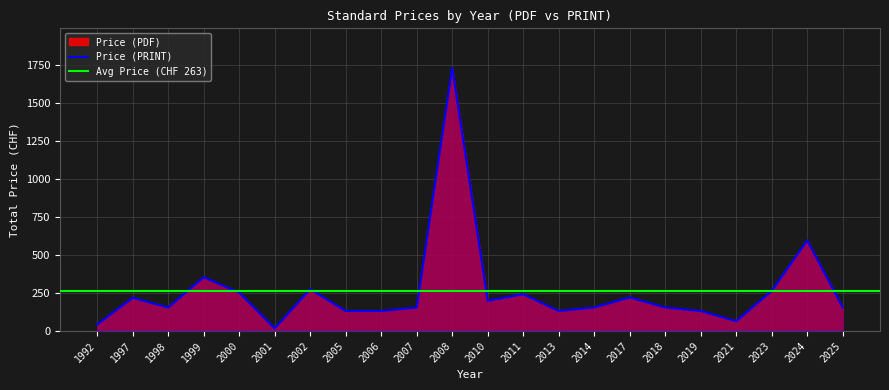

True or false: Price (PDF) and Price (PRINT) intersect in this chart.

False